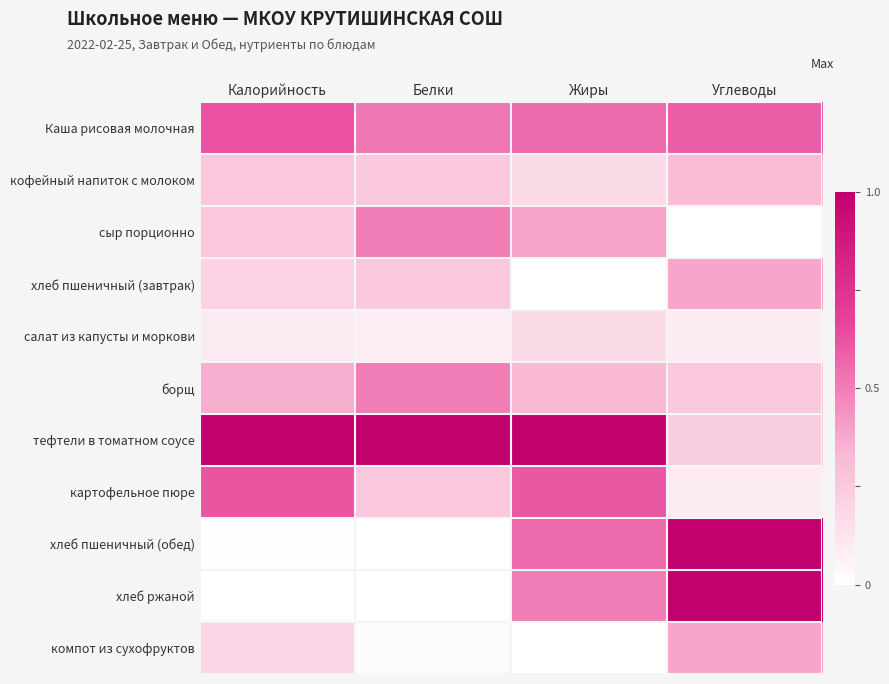

Rank the series at Калорийность from lowest to highest value.

хлеб ржаной, хлеб пшеничный (обед), салат из капусты и моркови, компот из сухофруктов, хлеб пшеничный (завтрак), кофейный напиток с молоком, сыр порционно, борщ, картофельное пюре, Каша рисовая молочная, тефтели в томатном соусе